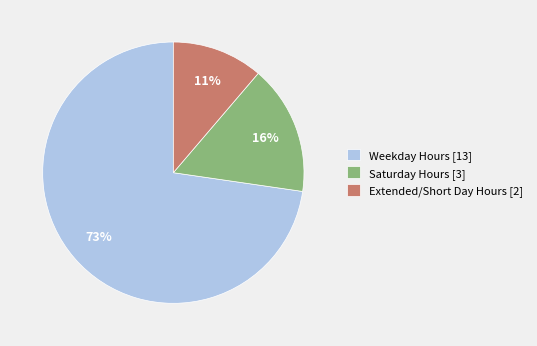

Which slice is the largest?

Weekday Hours [13]